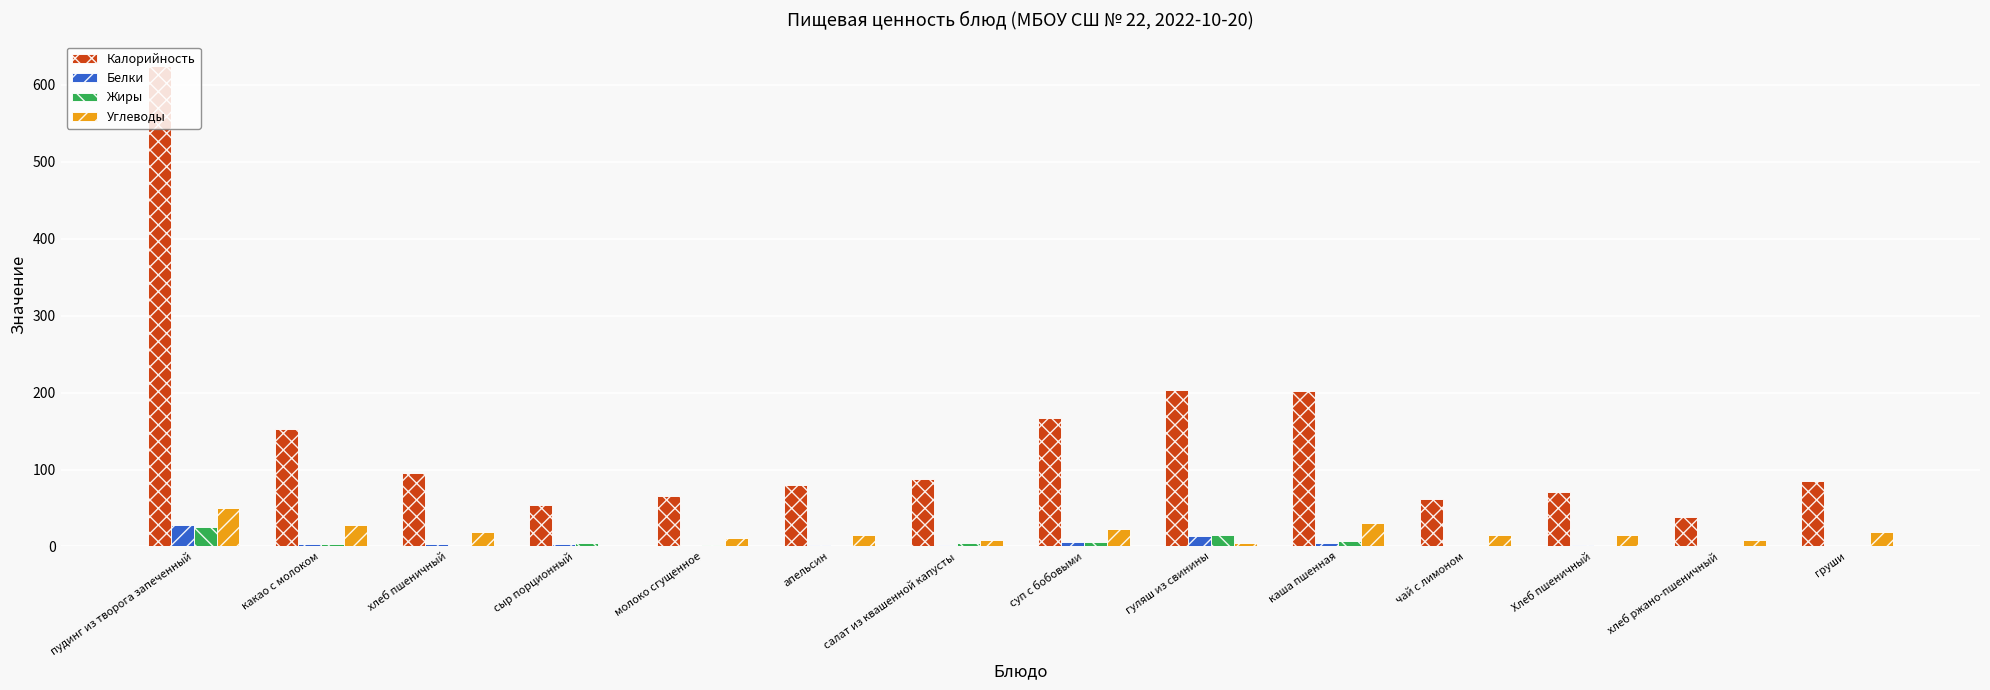

At which label does Углеводы first exceed 15?

пудинг из творога запеченный